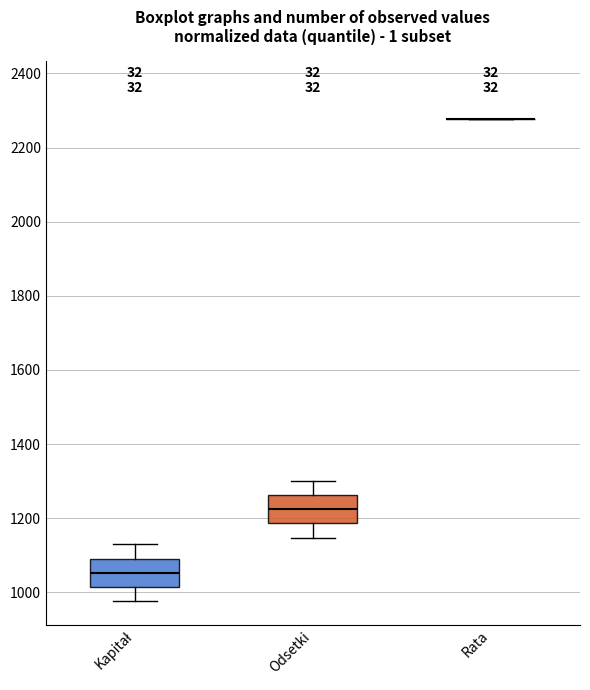

Reading left to right, read every box against the y-axis: the position of its median line, the range the box covers, and the ends of its whiskers. The values are not printed on the chart, so give them approximately, as read against the axis.

Kapitał: median 1060, box 1020 to 1100, whiskers 980 to 1140
Odsetki: median 1220, box 1180 to 1260, whiskers 1140 to 1300
Rata: box collapsed to a line at 2280, whiskers 2280 to 2280